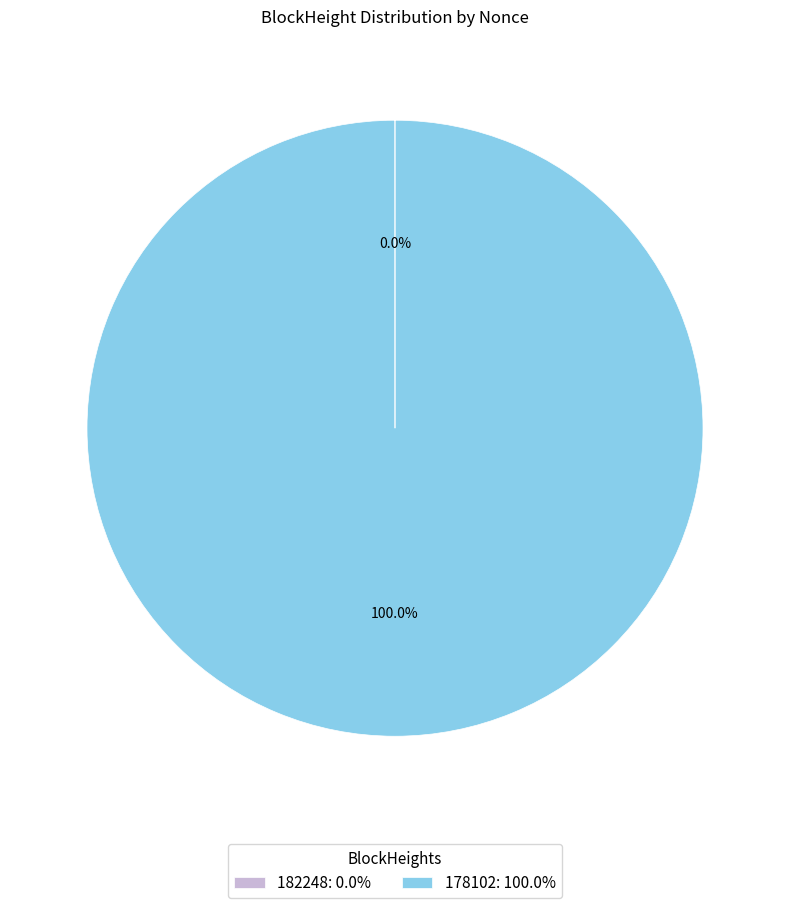

Is there any slice that represents more than half of the pie?

Yes